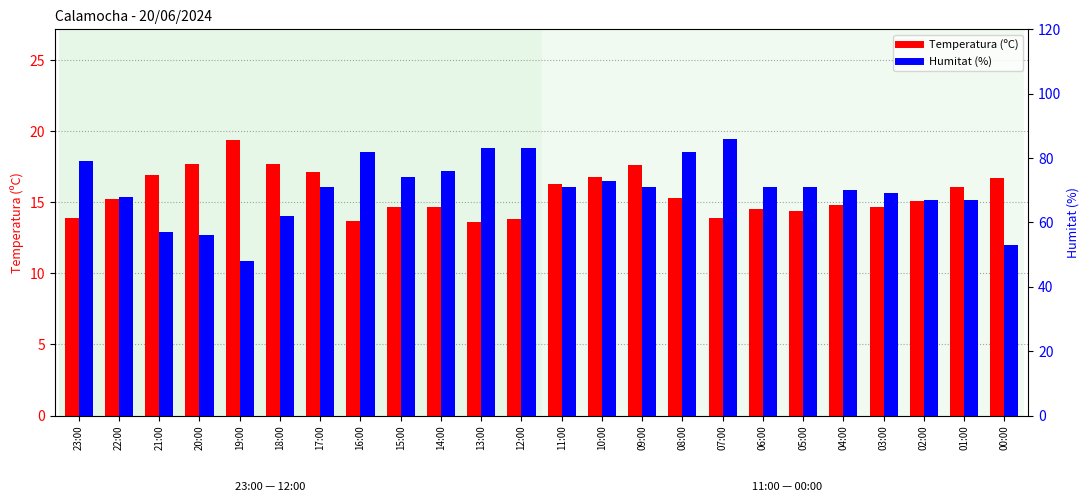

What is the label of the 20th bar from the right?

19:00